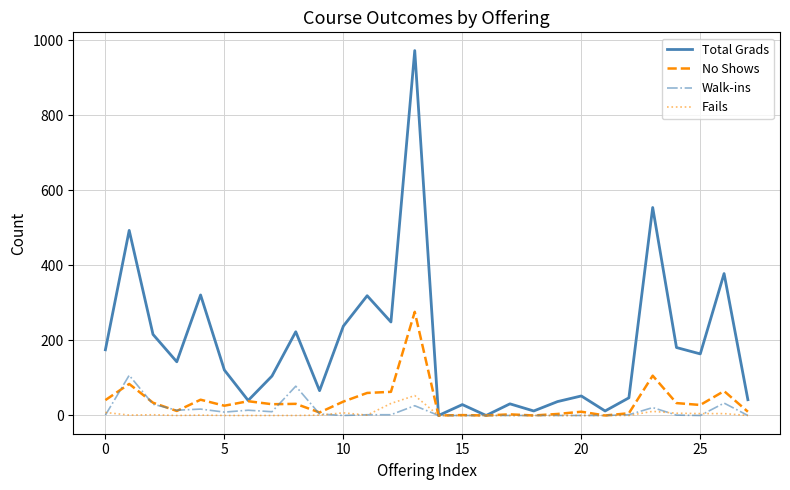

Which series has the widest spread of values?

Total Grads